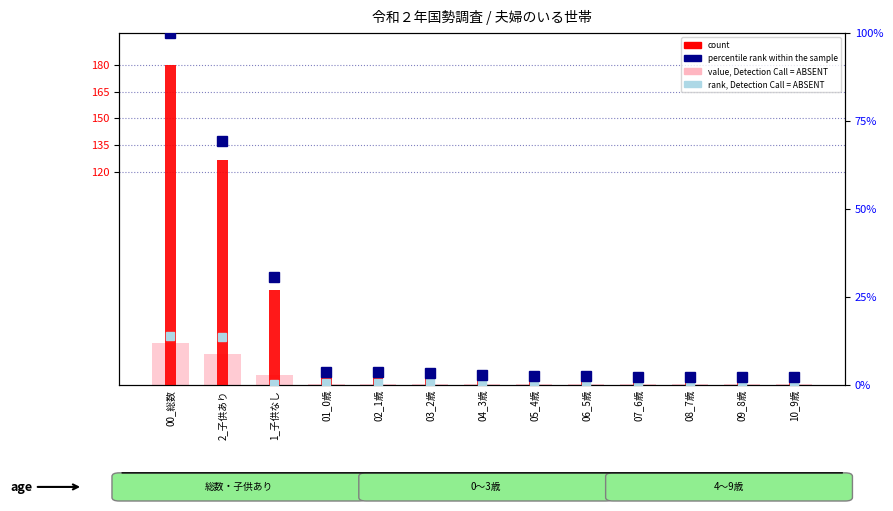

The value of count at 08_7歳 is 714760.2. True or false?

False